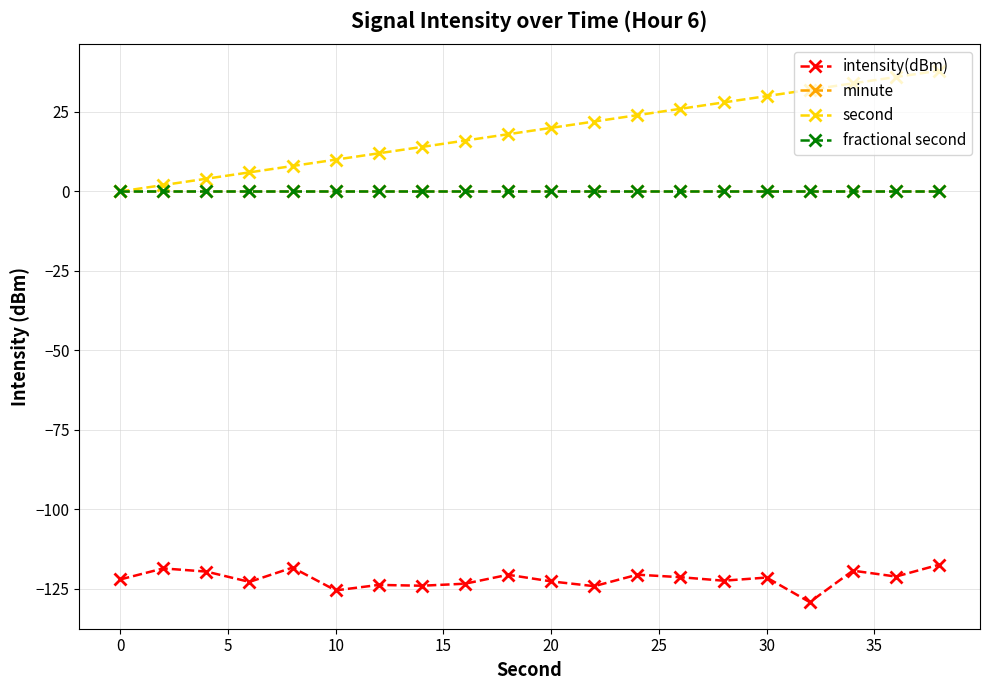

True or false: fractional second has more than 1 interior local peaks.

False